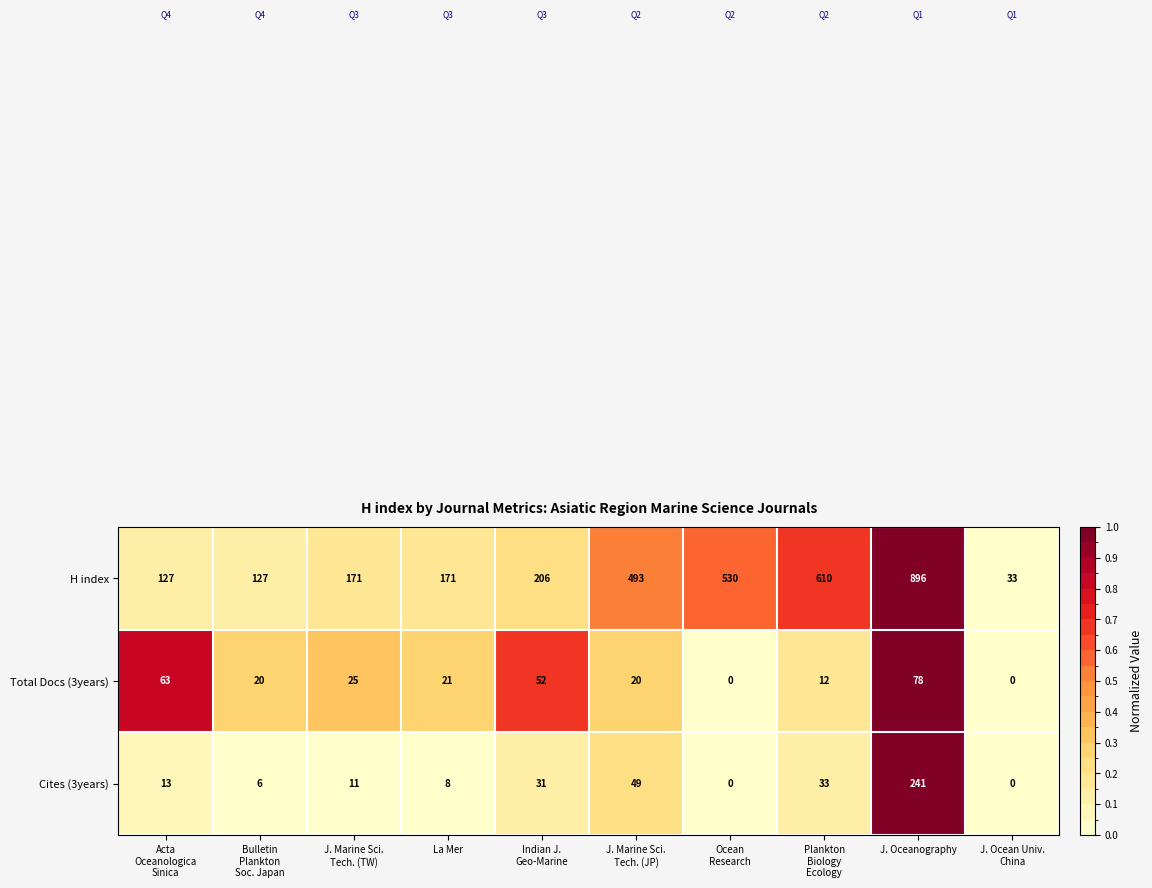

What value does the Cites (3years) series have at J. Oceanography, to the nearest 10?

240